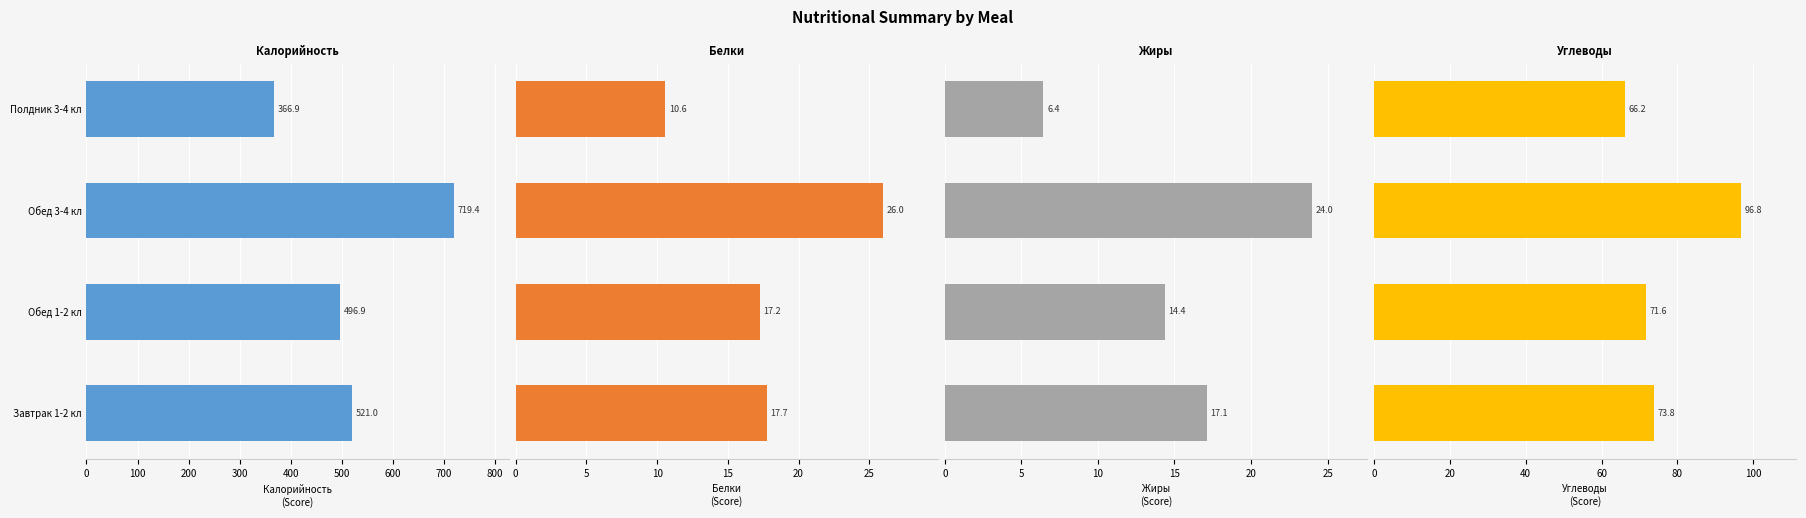

What is the difference between the maximum and second lowest values in the Жиры series?

9.6